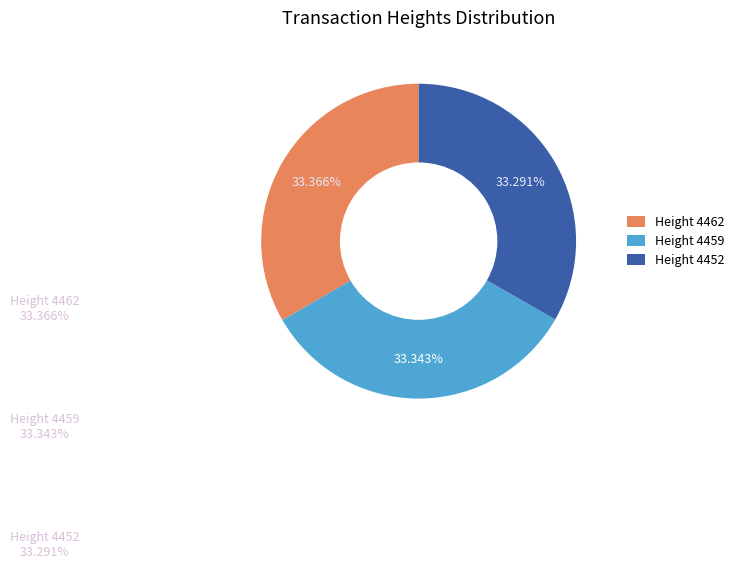

What is the ratio of the value at 4459 to the value at 4462?

1.0